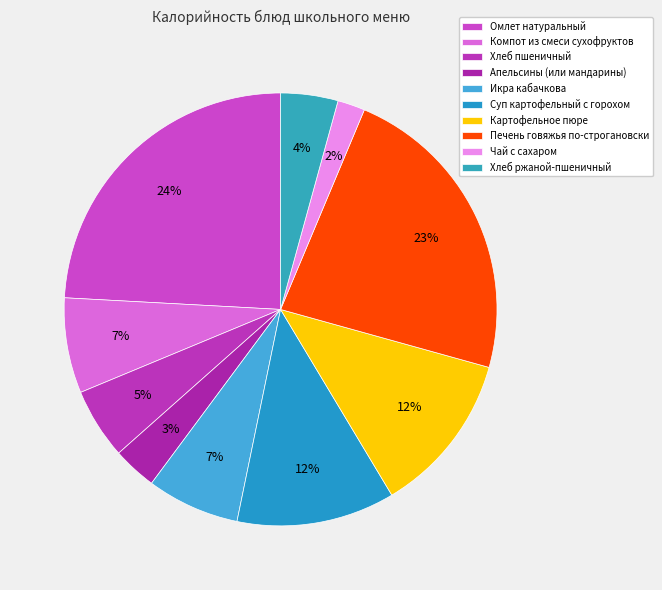

True or false: Апельсины (или мандарины) accounts for 3% of the total.

True